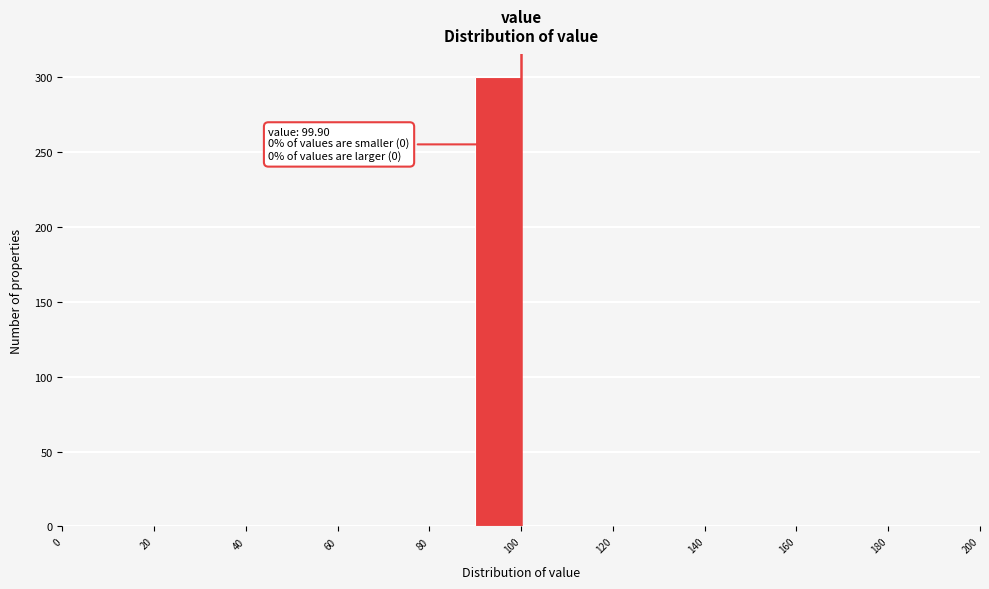

Over which range of the x-axis is the bar tallest?

90 to 100